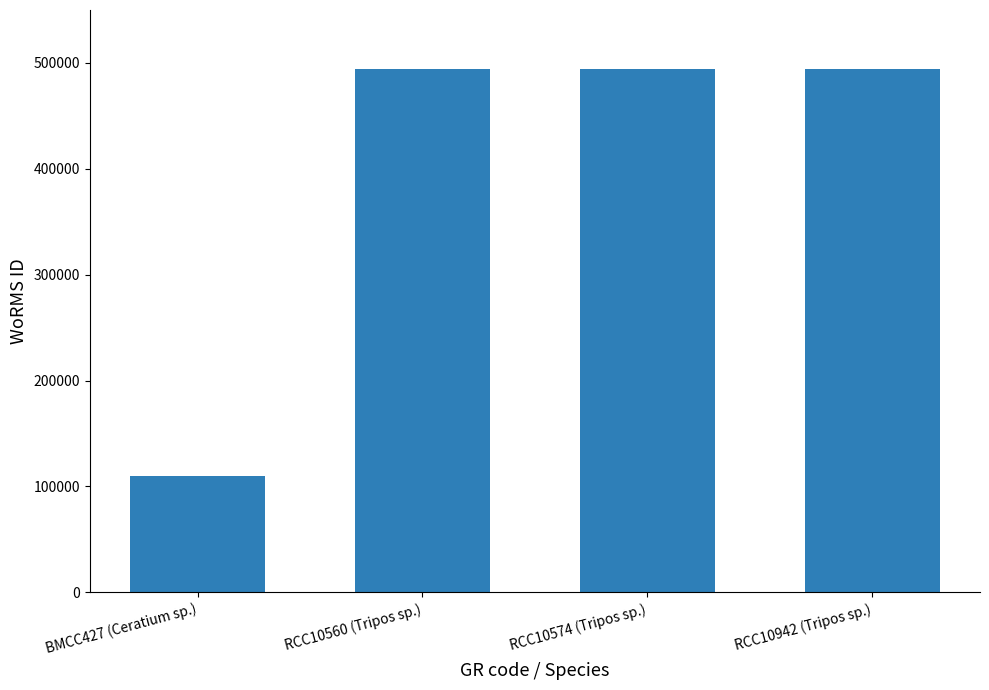

How many bars are there in total?

4